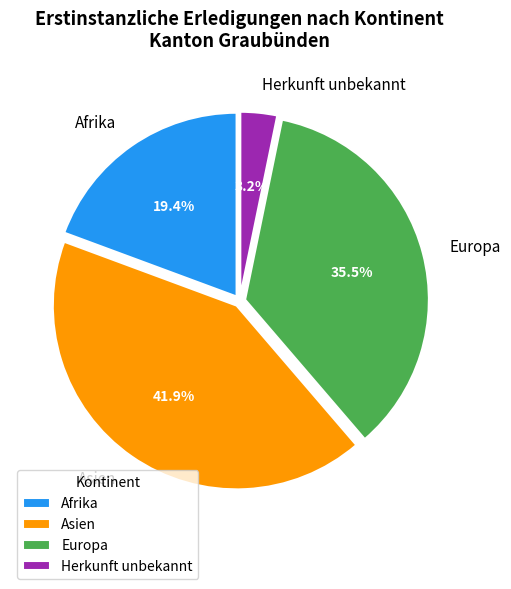

Rank the categories by value from highest to lowest.

Asien, Europa, Afrika, Herkunft unbekannt